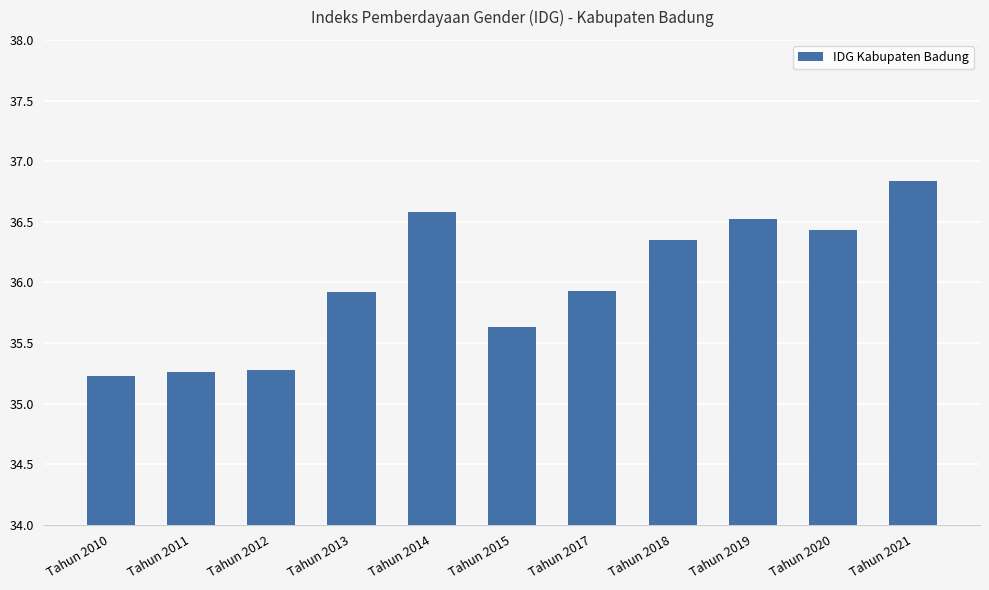

What is the average value?

36.0